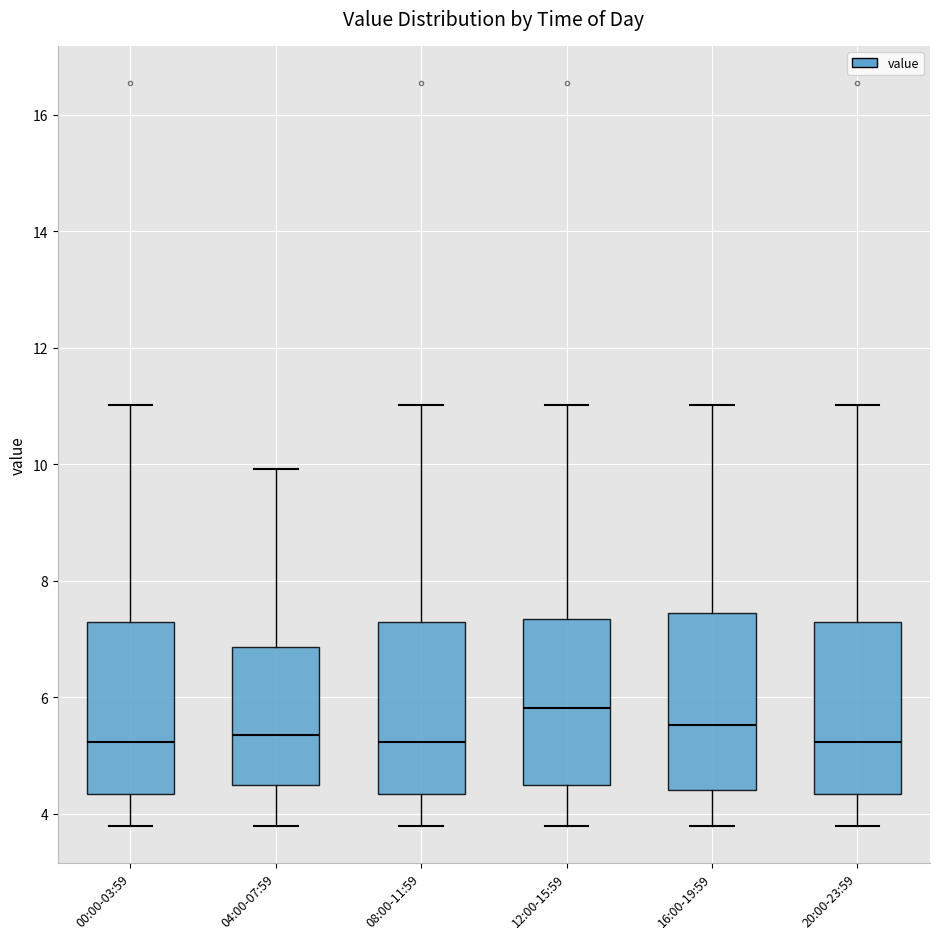

Reading left to right, transcribe this box plot: for each box, give where its median line is, the range the box spans, and where its two whiskers end, as read against the y-axis. The values are not printed on the chart, so give them approximately, as read against the axis.

00:00-03:59: median 5.2, box 4.4 to 7.2, whiskers 3.8 to 11.0
04:00-07:59: median 5.4, box 4.6 to 6.8, whiskers 3.8 to 10.0
08:00-11:59: median 5.2, box 4.4 to 7.2, whiskers 3.8 to 11.0
12:00-15:59: median 5.8, box 4.6 to 7.4, whiskers 3.8 to 11.0
16:00-19:59: median 5.6, box 4.4 to 7.4, whiskers 3.8 to 11.0
20:00-23:59: median 5.2, box 4.4 to 7.2, whiskers 3.8 to 11.0